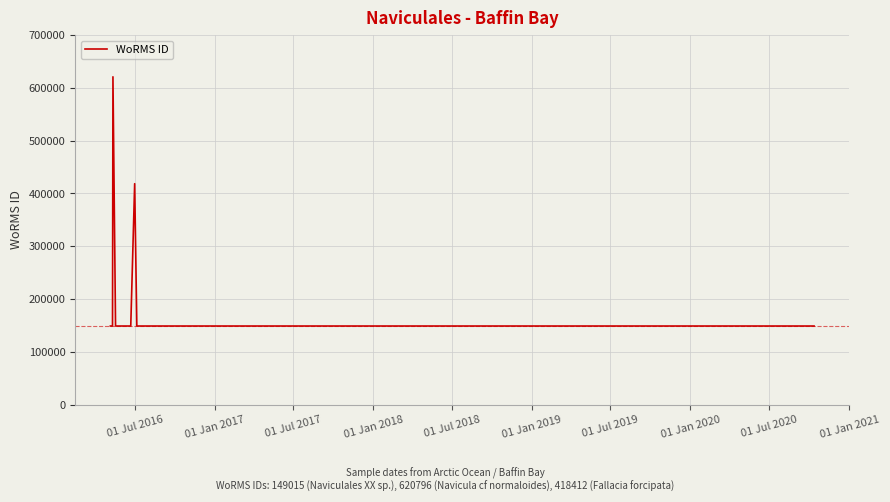

Which category has the lowest value across all series?

01 Jul 2016